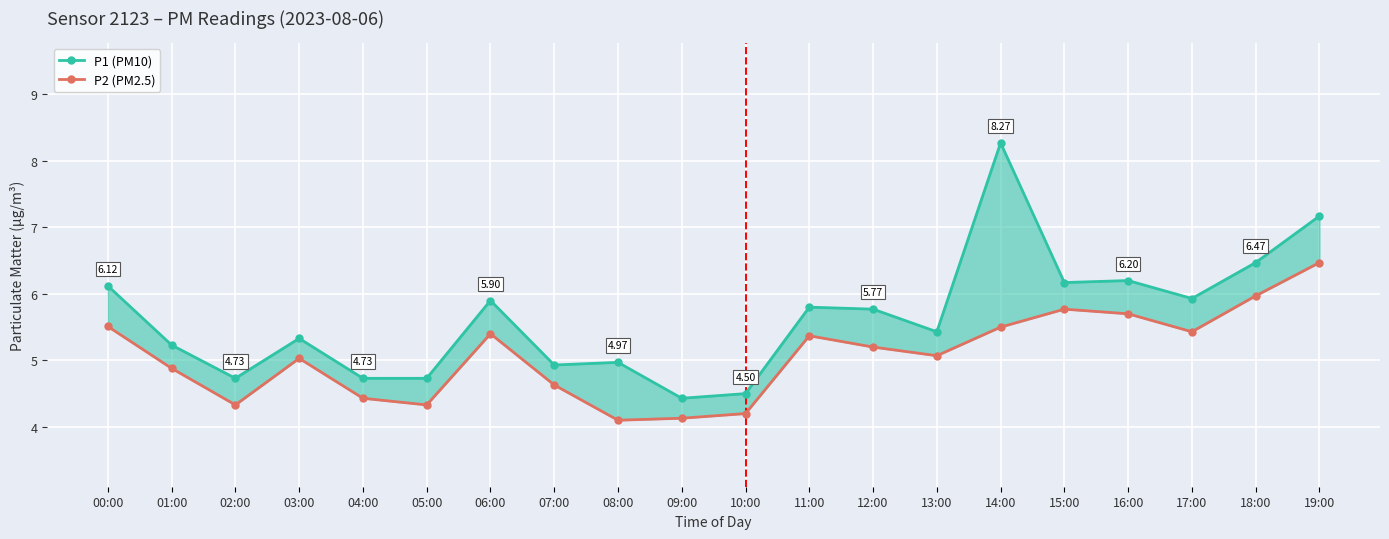

Rank the series by their maximum value, from lowest to highest.

P2 (PM2.5), P1 (PM10)